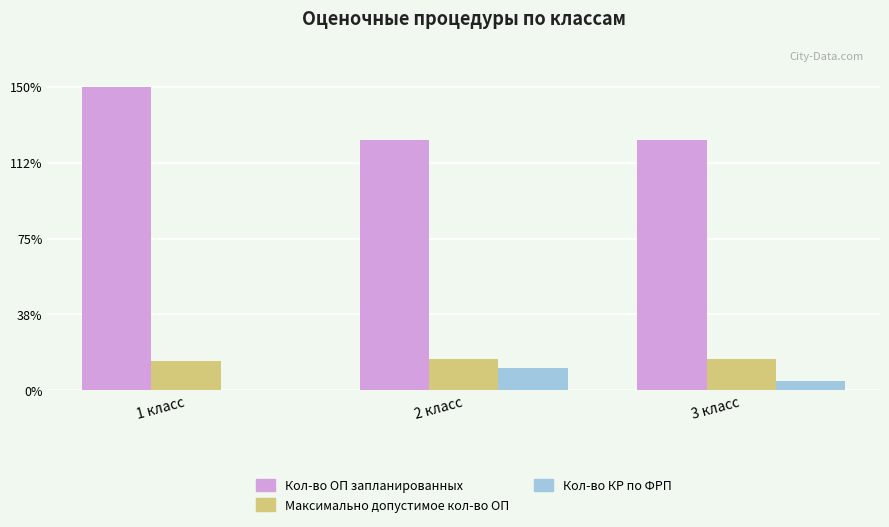

What are all the series names shown in the legend?

Кол-во ОП запланированных, Максимально допустимое кол-во ОП, Кол-во КР по ФРП